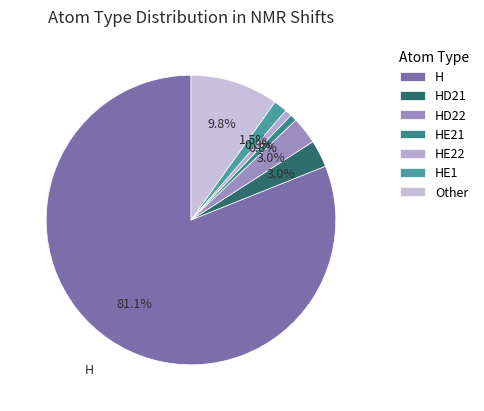

True or false: H accounts for 81% of the total.

True